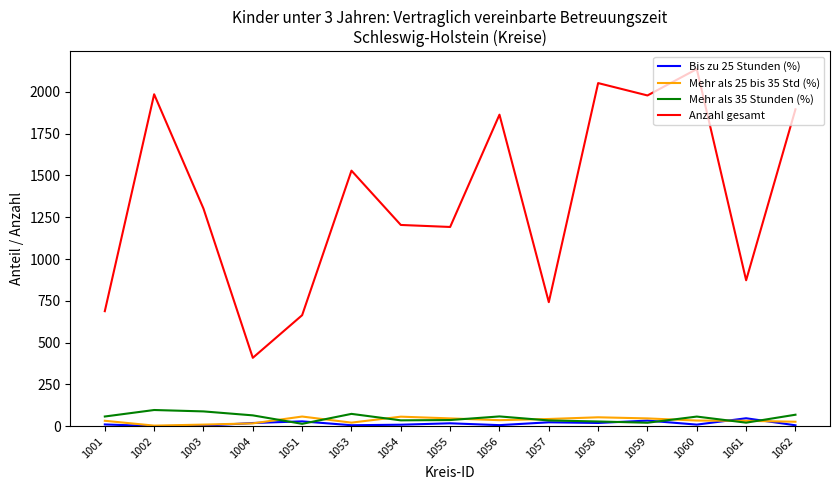

Which series has the largest total across all categories?

Anzahl gesamt